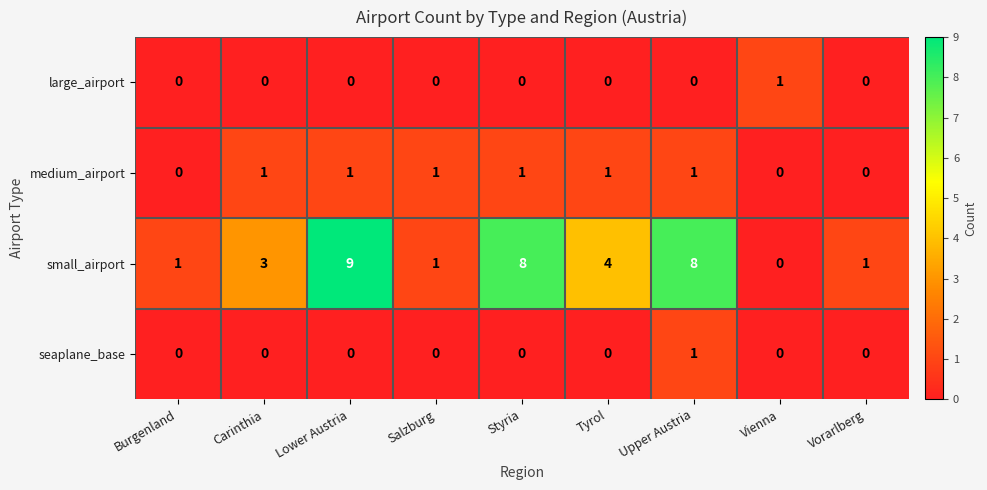

The value of small_airport at Styria is 8. True or false?

True